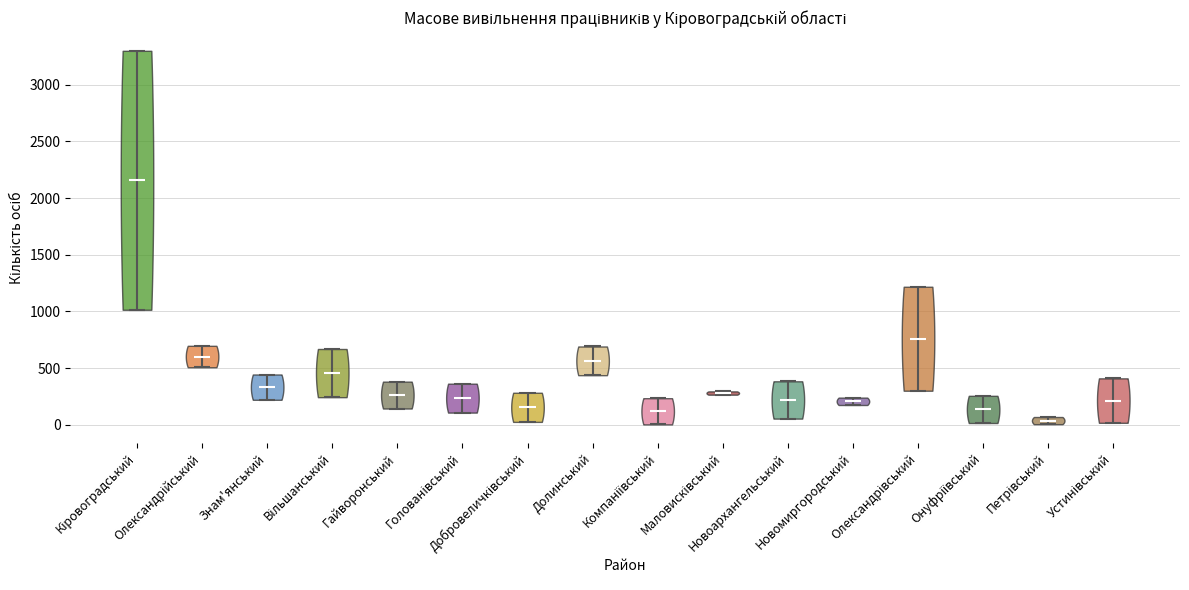

Reading left to right, read every violin against the y-axis: where its median line is, and the lowest and highest points it reaches. The values are not printed on the chart, so give them approximately, as read against the axis.

Кіровоградський: median line 2150, lowest point 1000, highest point 3300
Олександрійський: median line 600, lowest point 500, highest point 700
Знам'янський: median line 350, lowest point 200, highest point 450
Вільшанський: median line 450, lowest point 250, highest point 650
Гайворонський: median line 250, lowest point 150, highest point 400
Голованівський: median line 250, lowest point 100, highest point 350
Добровеличківський: median line 150, lowest point 50, highest point 300
Долинський: median line 550, lowest point 450, highest point 700
Компаніївський: median line 100, lowest point 0, highest point 250
Маловисківський: median line 300, lowest point 250, highest point 300
Новоархангельський: median line 200, lowest point 50, highest point 400
Новомиргородський: median line 200, lowest point 200, highest point 250
Олександрівський: median line 750, lowest point 300, highest point 1200
Онуфріївський: median line 150, lowest point 0, highest point 250
Петрівський: median line 50, lowest point 0, highest point 50
Устинівський: median line 200, lowest point 0, highest point 400